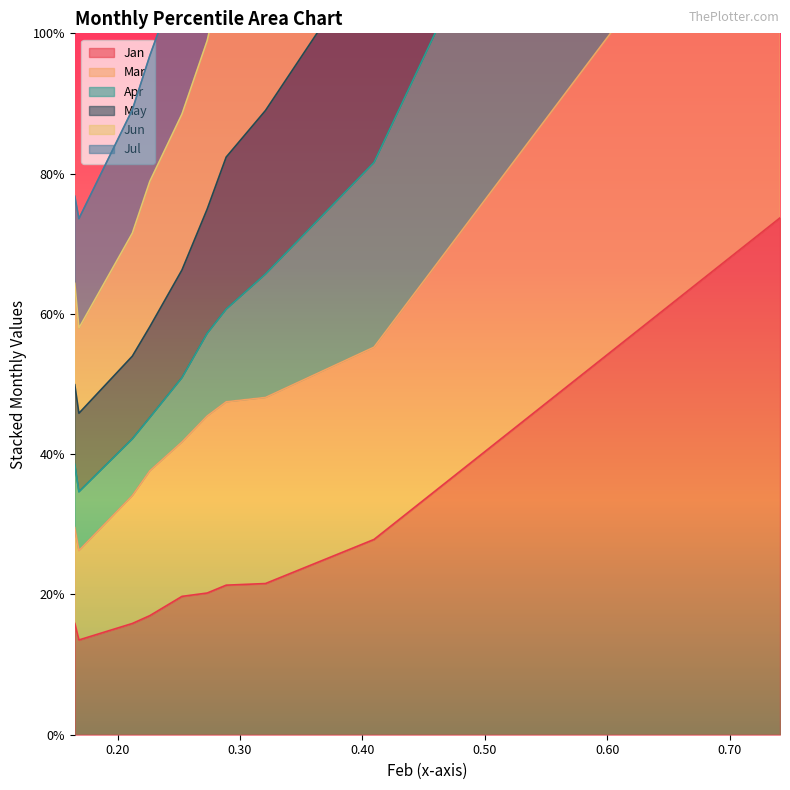

True or false: May has more than 2 points higher than both neighbors.

False